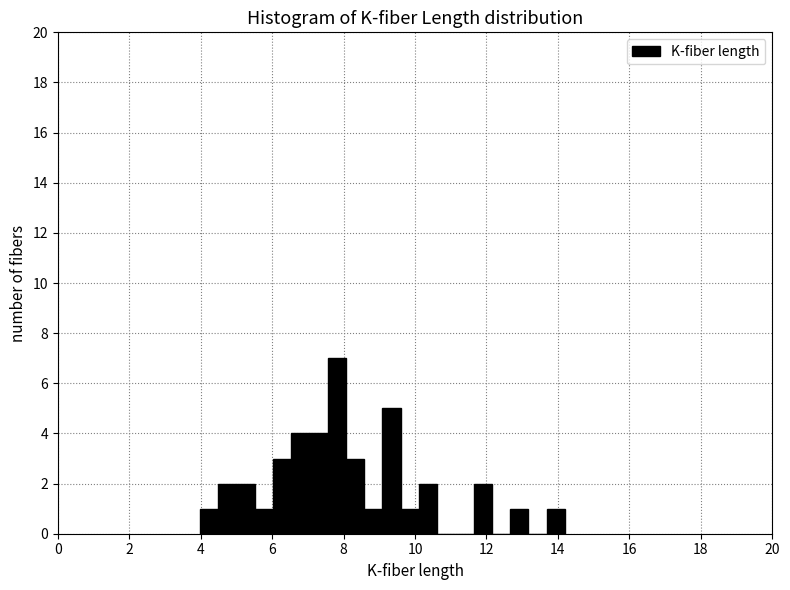

Around what value on the x-axis is the tallest bar? Give the approximate position of its centre, as read against the axis.

7.8